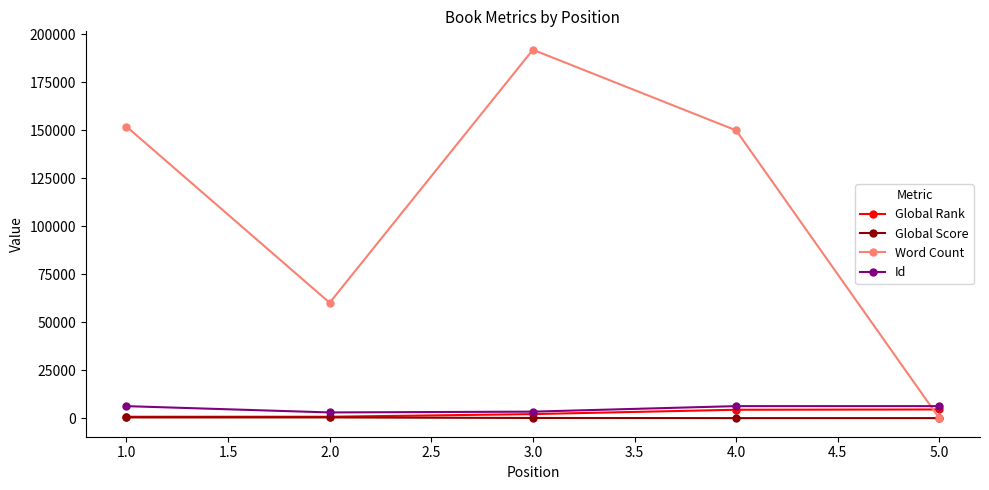

How many lines are shown in the chart?

4